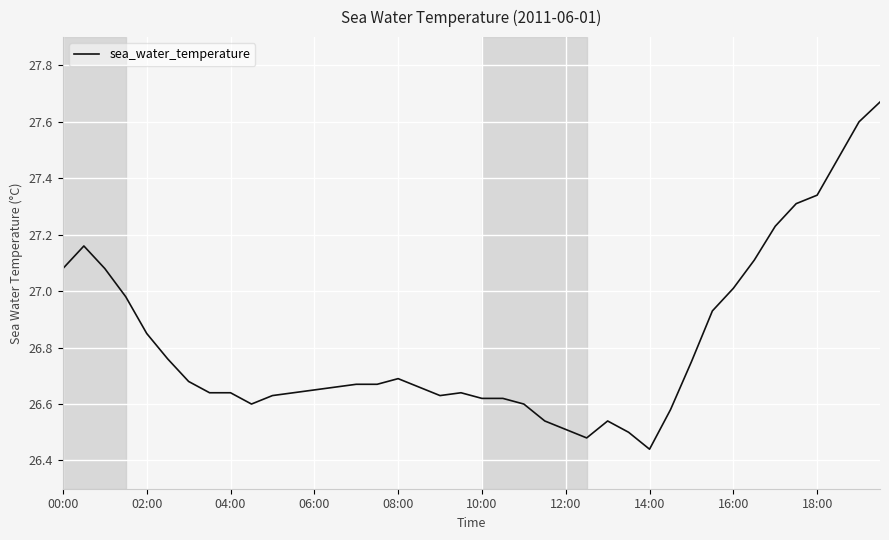

Reading left to right, transcribe all the data shown in this chart.

27.1	27.2	27.1	27.0	26.9	26.8	26.7	26.6	26.6	26.6	26.6	26.6	26.6	26.7	26.7	26.7	26.7	26.7	26.6	26.6	26.6	26.6	26.6	26.5	26.5	26.5	26.5	26.5	26.4	26.6	26.8	26.9	27.0	27.1	27.2	27.3	27.3	27.5	27.6	27.7